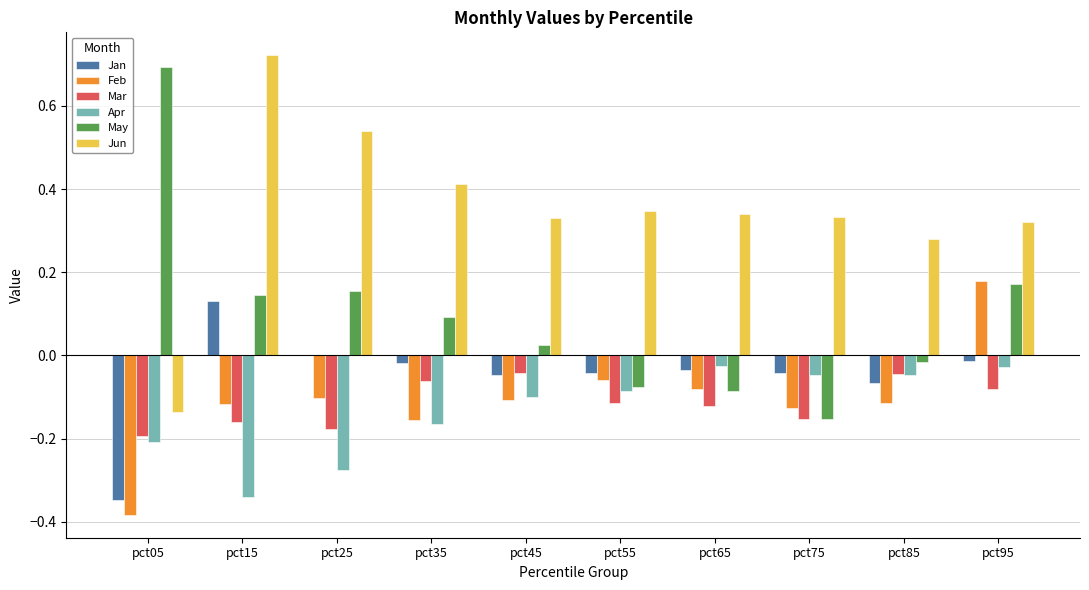

How many groups of bars are there?

10